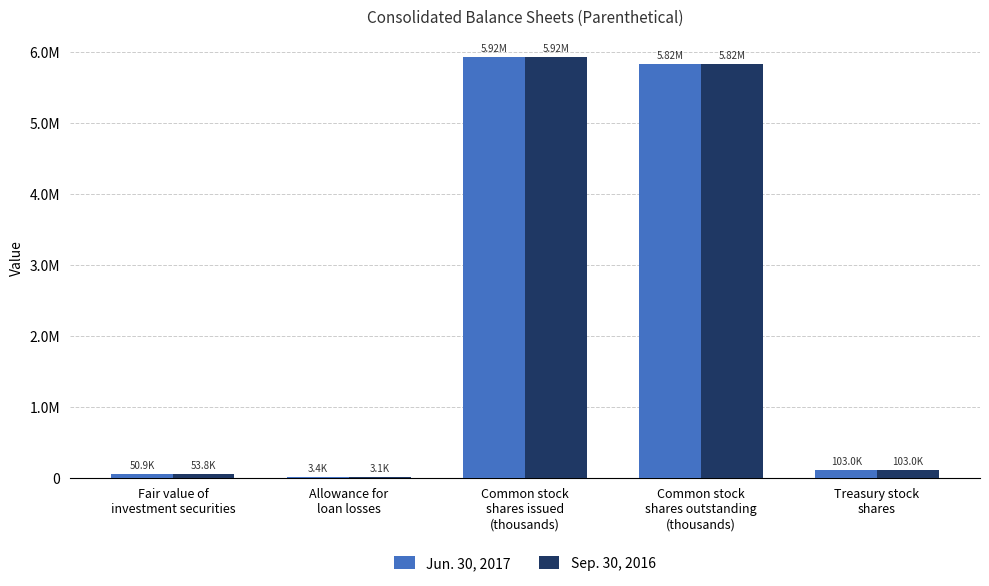

Which series has the largest total across all categories?

Sep. 30, 2016